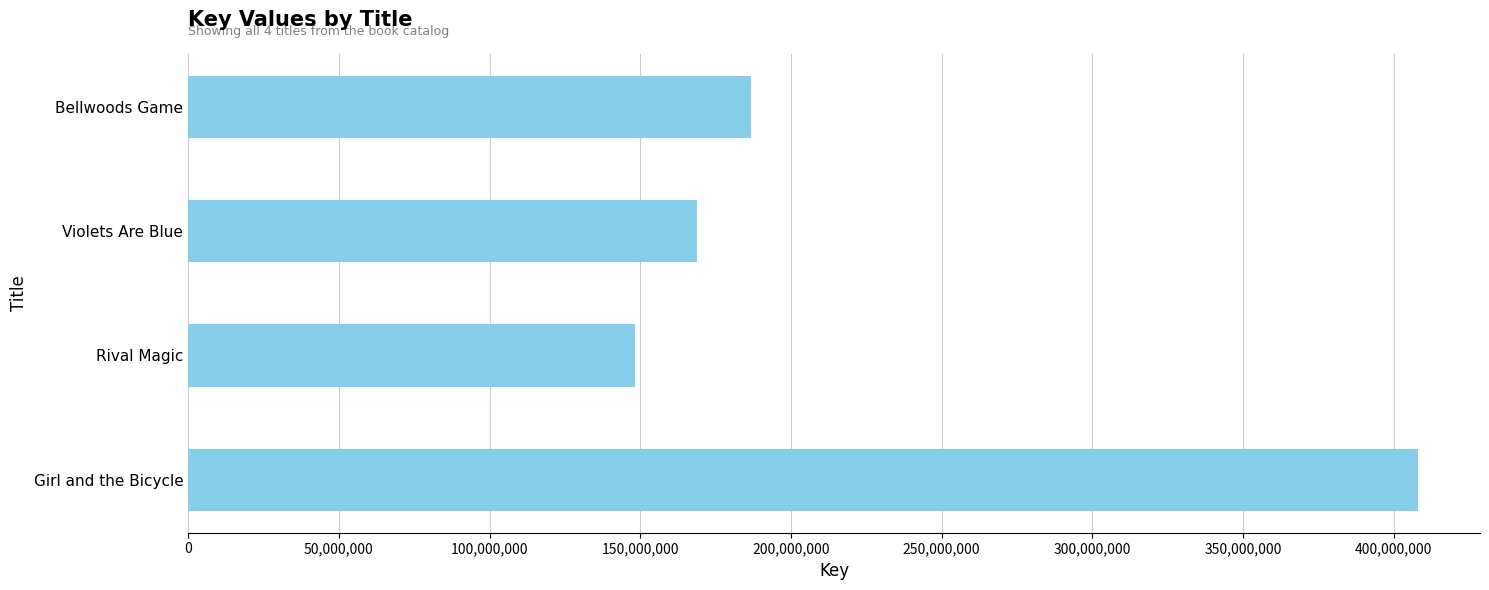

How many data points does each series have?

4